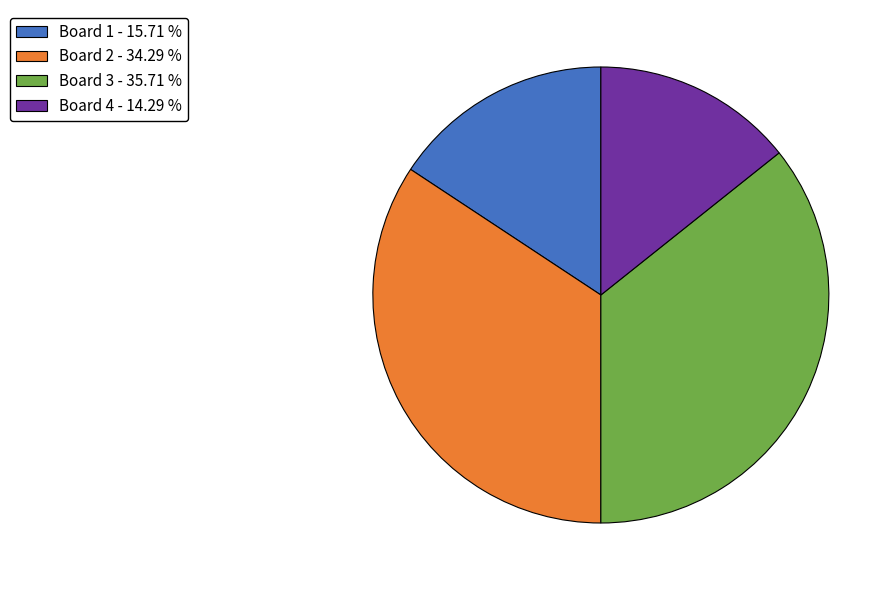

Count the number of slices in the pie.

4